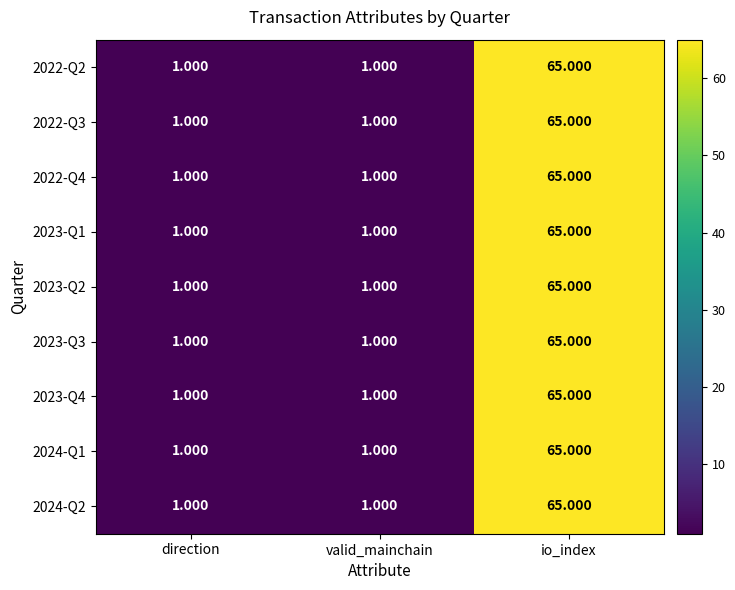

At which label does 2023-Q4 reach its peak?

io_index